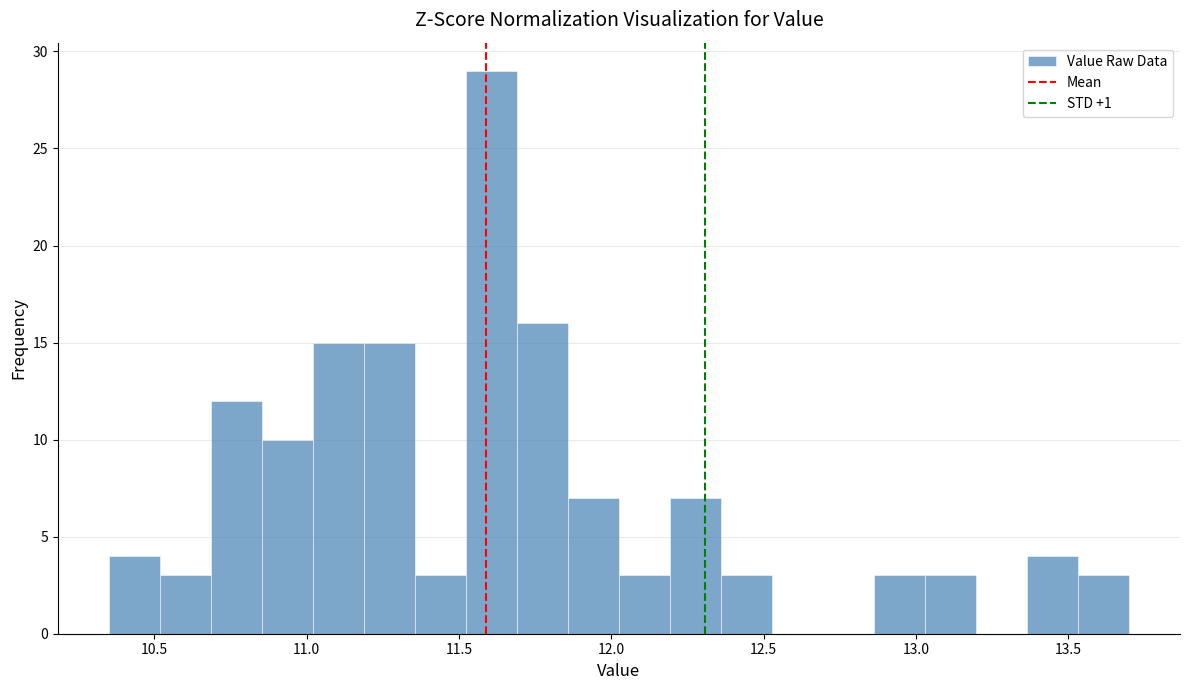

Around what value on the x-axis is the tallest bar? Give the approximate position of its centre, as read against the axis.

11.60